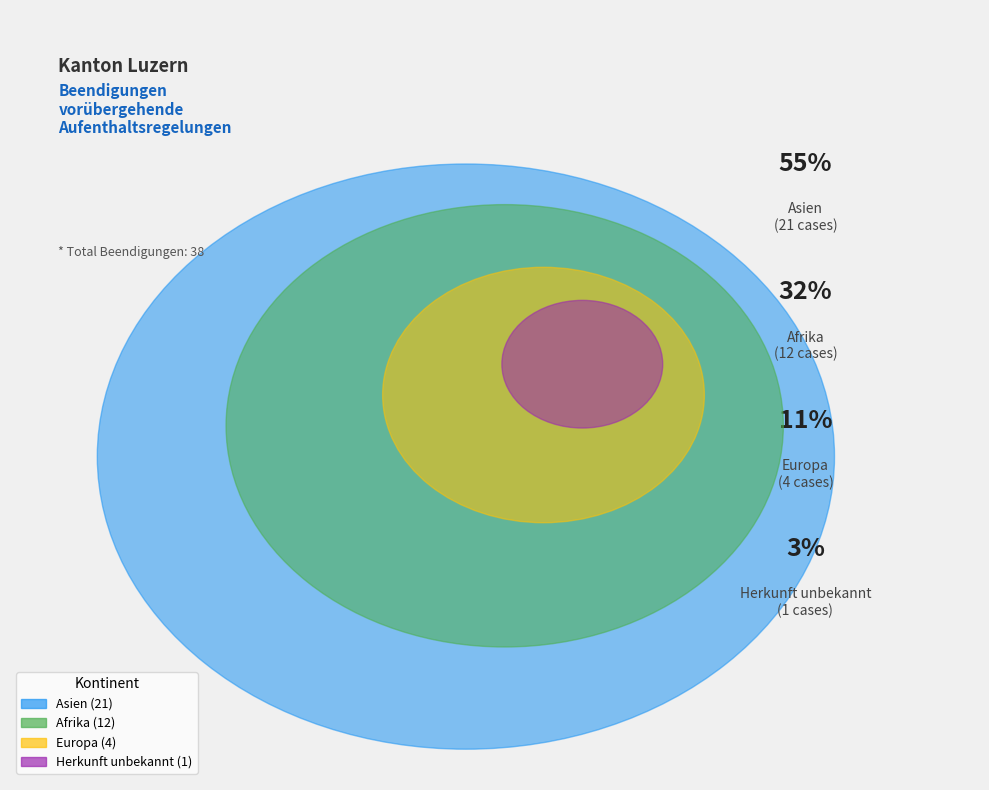

What is the change in value from Asien to Herkunft unbekannt?

-20